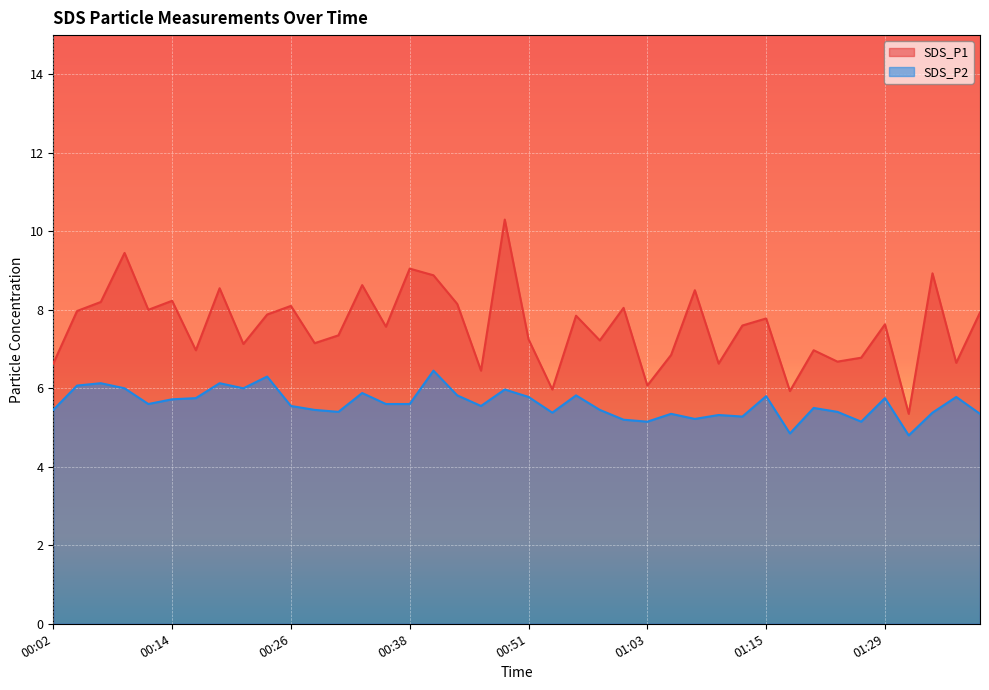

How many interior local valleys does the SDS_P1 series have?

14